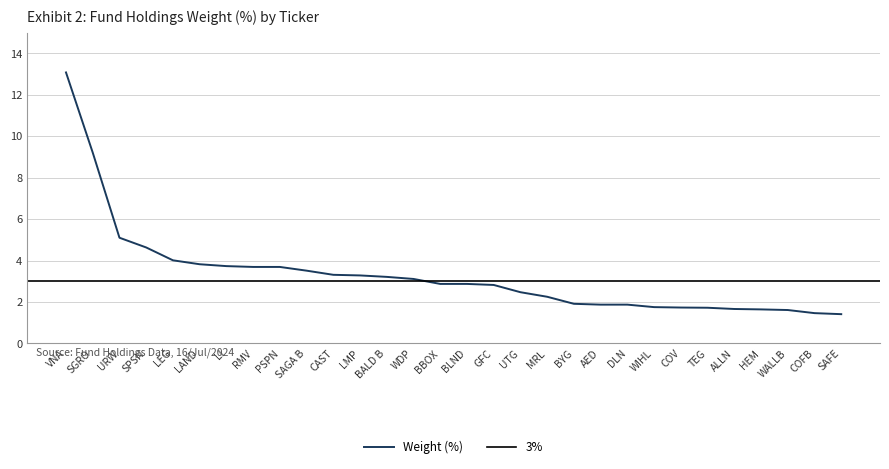

What is the change in value from CAST to GFC?

-0.5